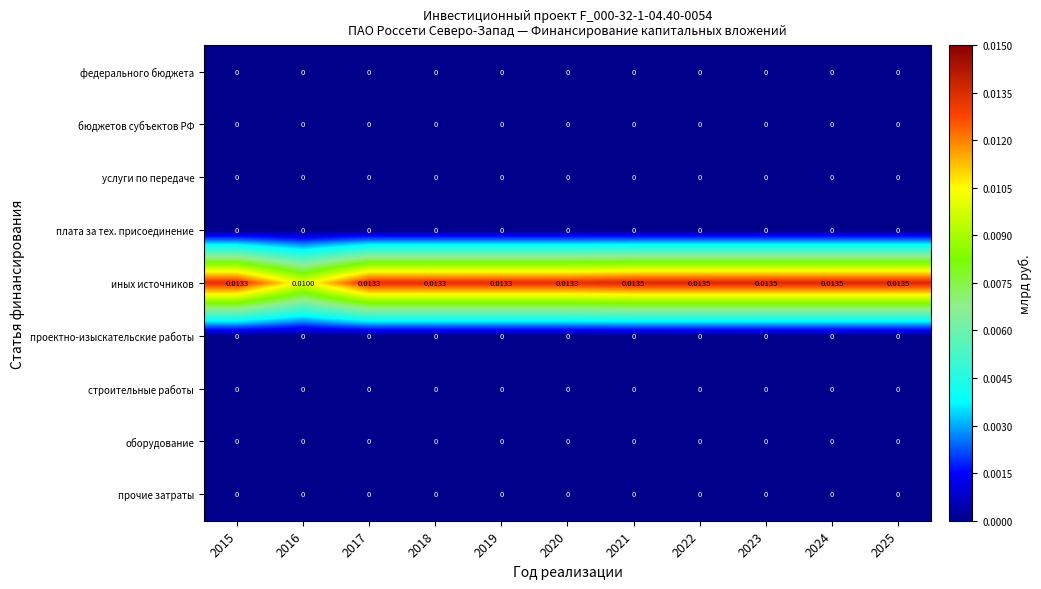

Which series has the widest spread of values?

иных источников